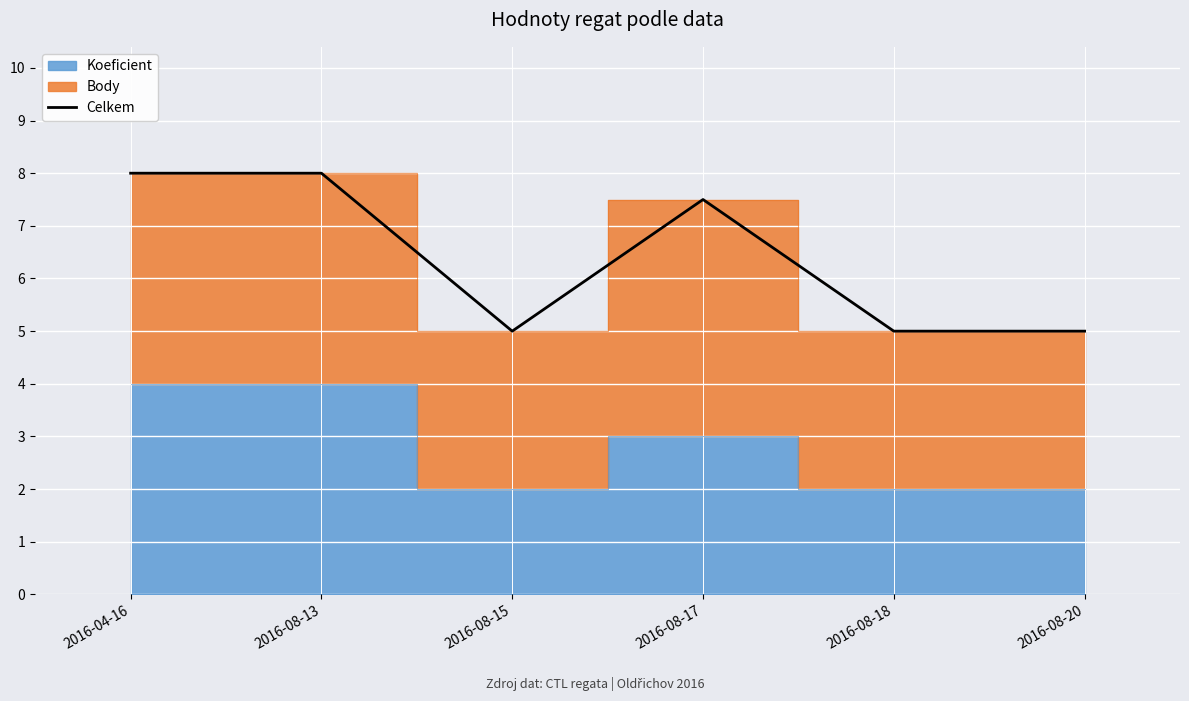

List the labels in order of value, smallest first.

2016-08-15, 2016-08-18, 2016-08-20, 2016-08-17, 2016-04-16, 2016-08-13